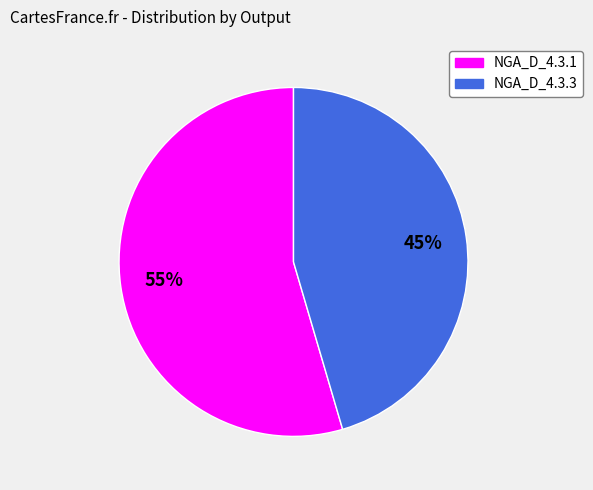

How many segments does this pie chart have?

2